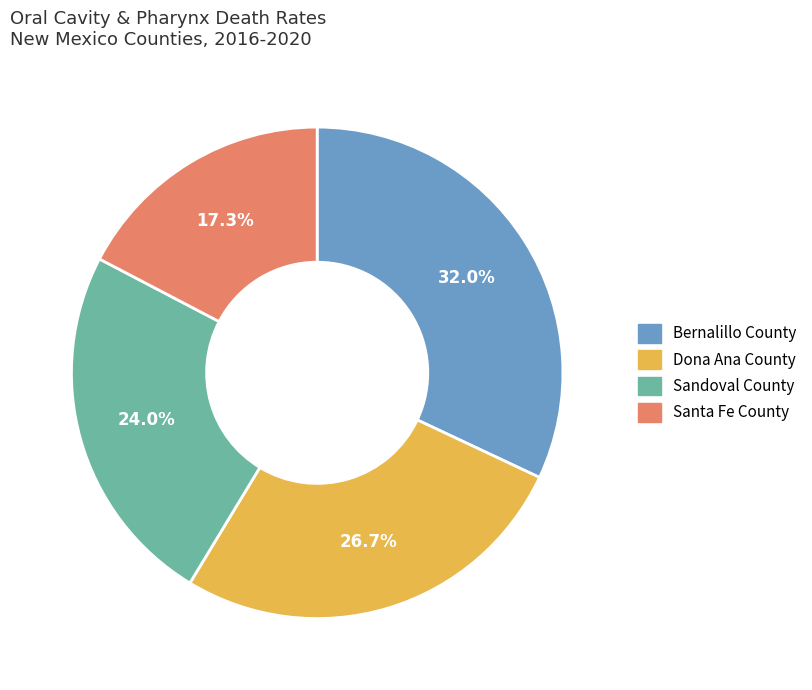

To the nearest percent, what portion does Dona Ana County represent?

27%